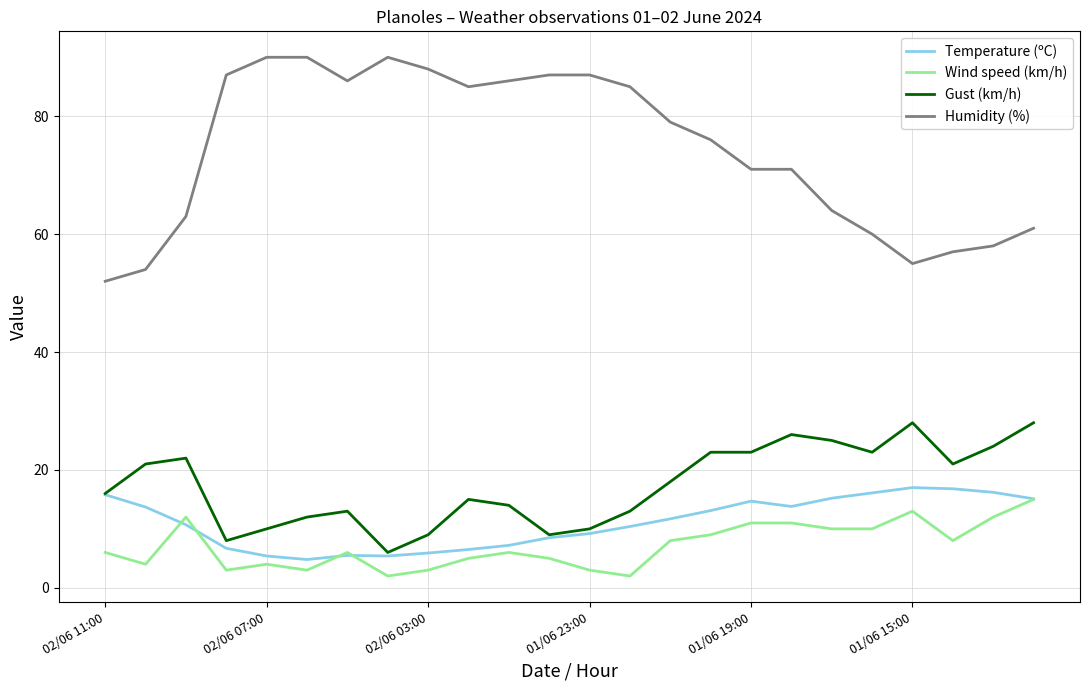

What is the smallest value displayed?

2.0